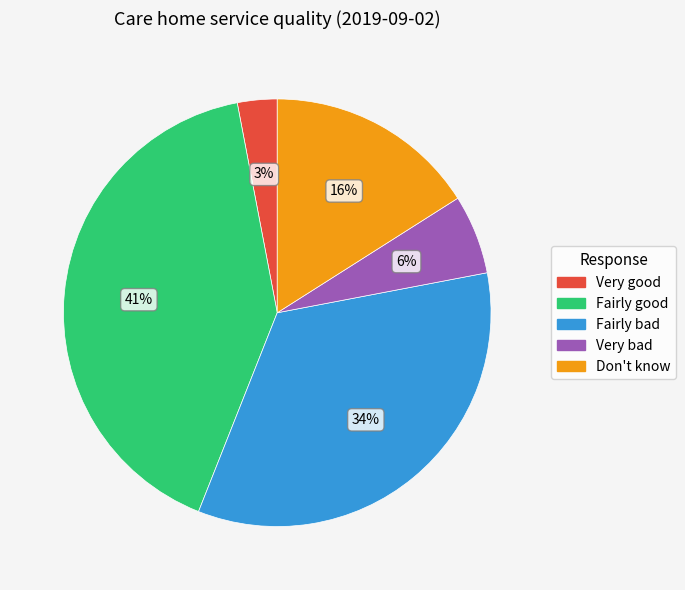

Which slice is the smallest?

Very good